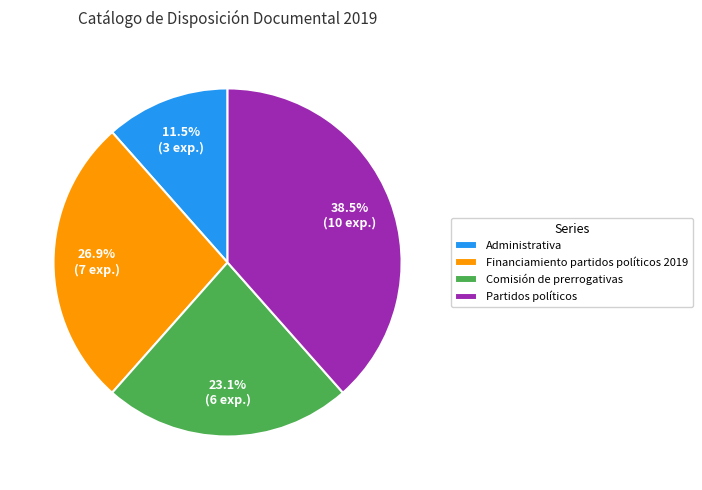

Count the number of slices in the pie.

4